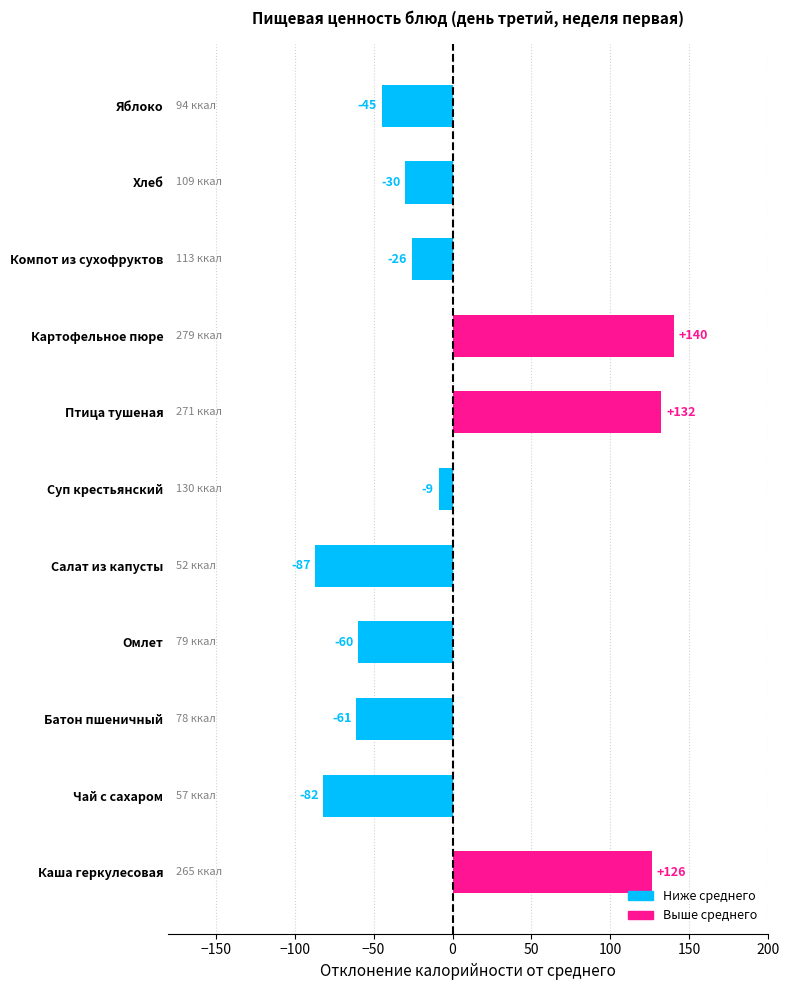

True or false: the data shows -59.8 at Омлет.

True